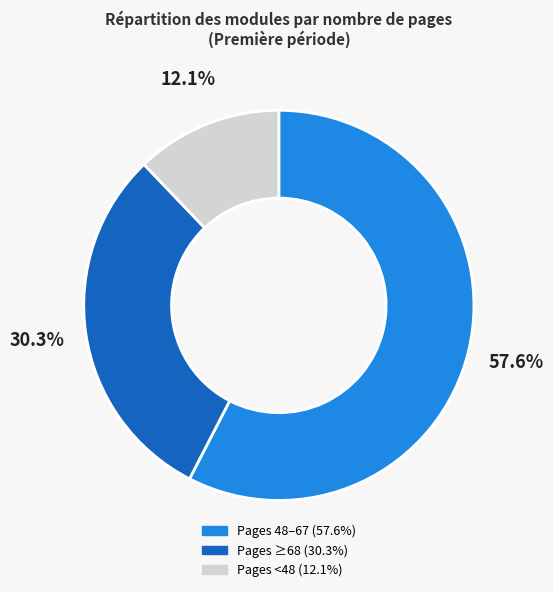

Is there a majority slice in this chart?

Yes